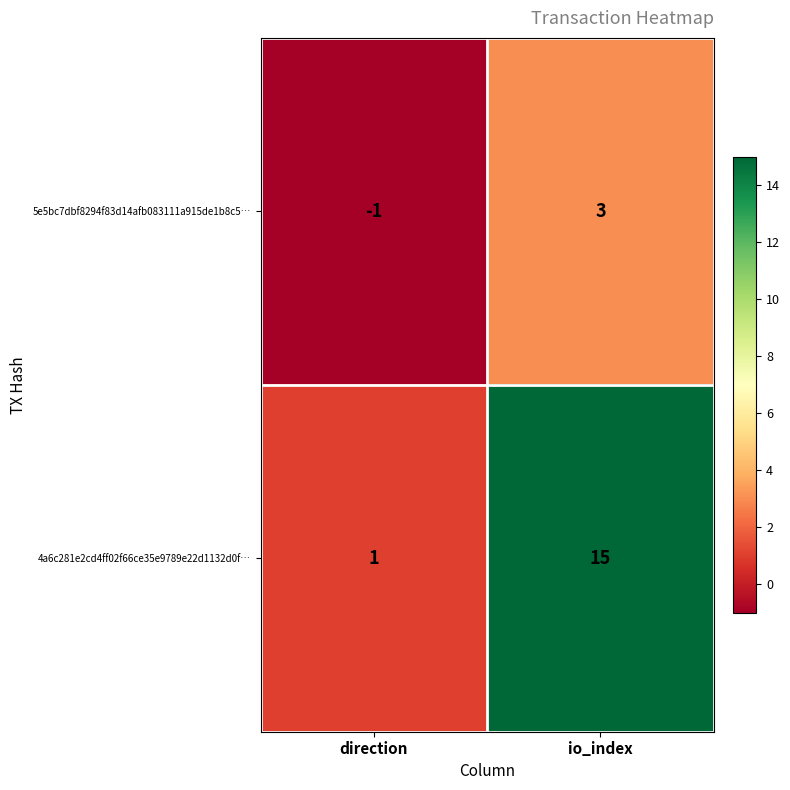

At which category is the sum across all series the highest?

io_index